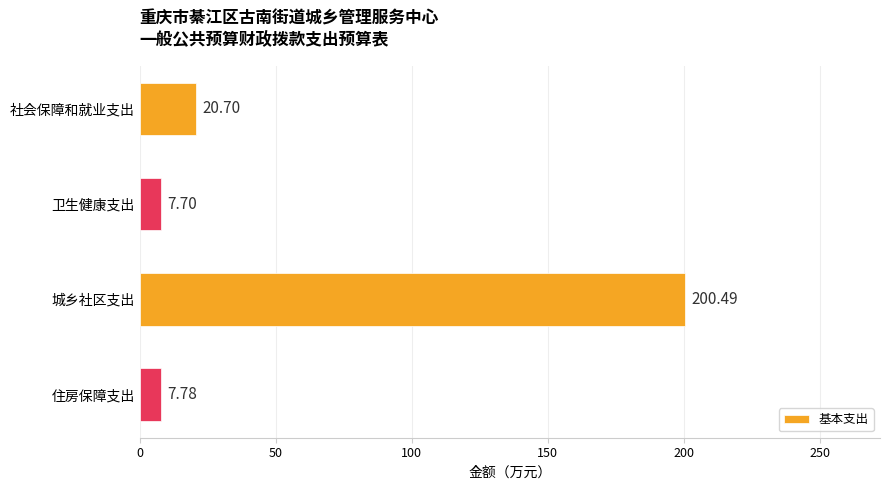

At which label is the value closest to 104?

社会保障和就业支出